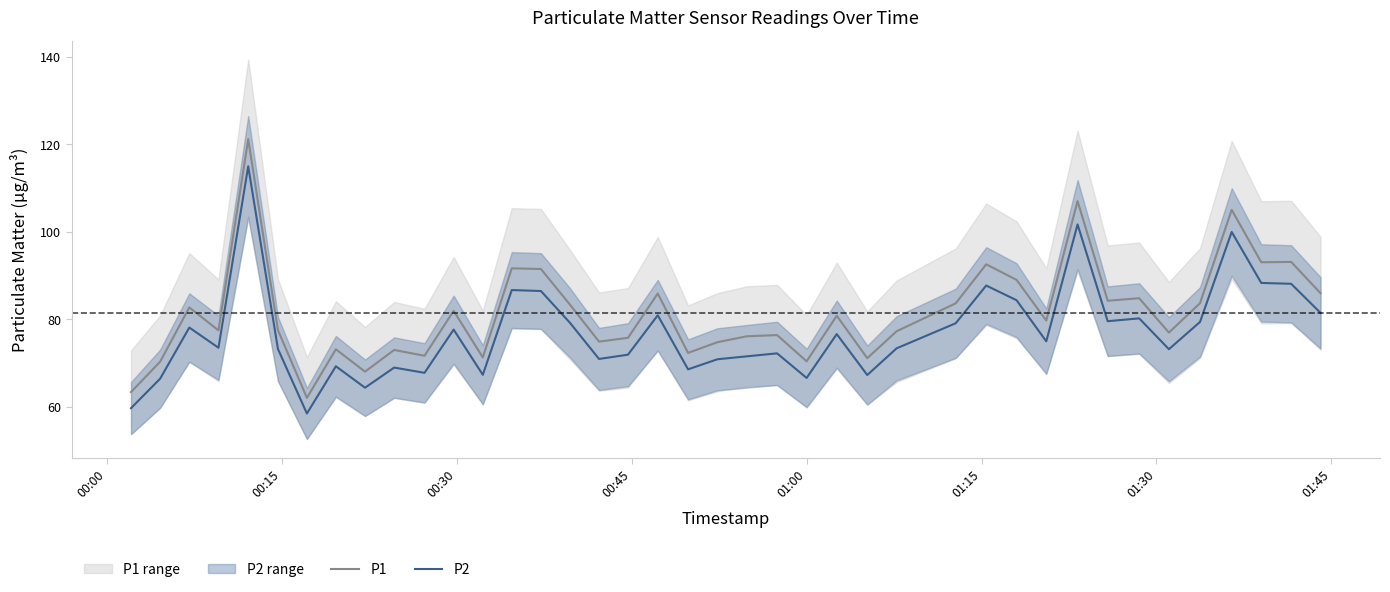

What are all the series names shown in the legend?

P1, P2